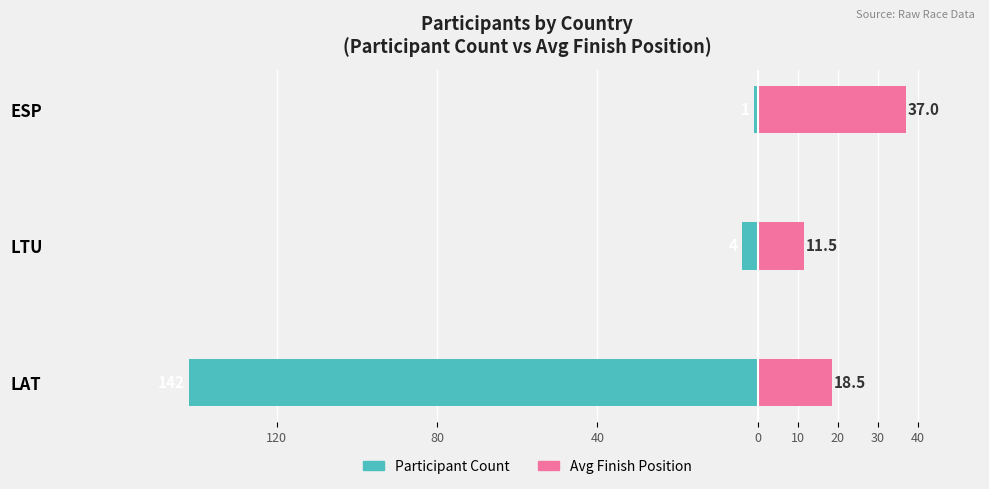

Is it true that Participant Count equals -1.7 at ESP?

False